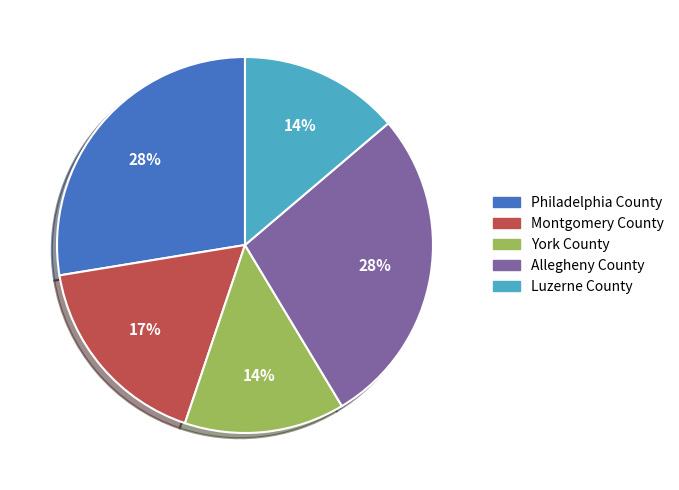

Do York County and Luzerne County together represent more than half of the pie?

No